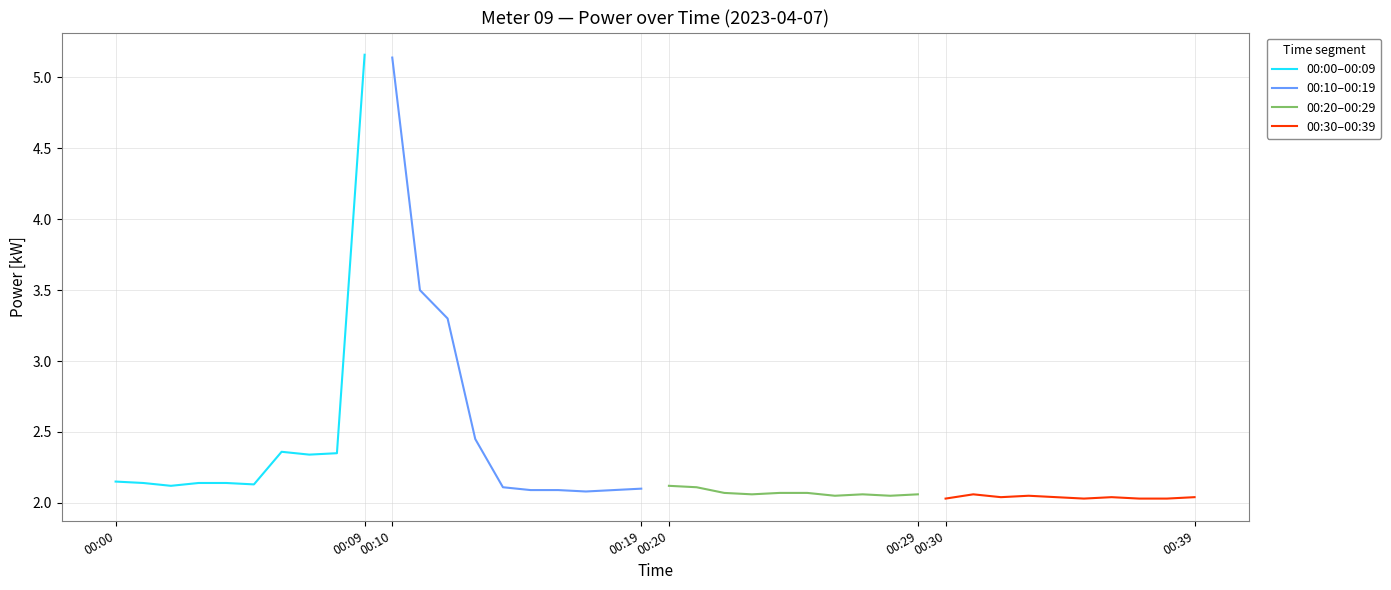

How many 00:30–00:39 values are between 2 and 3?

10